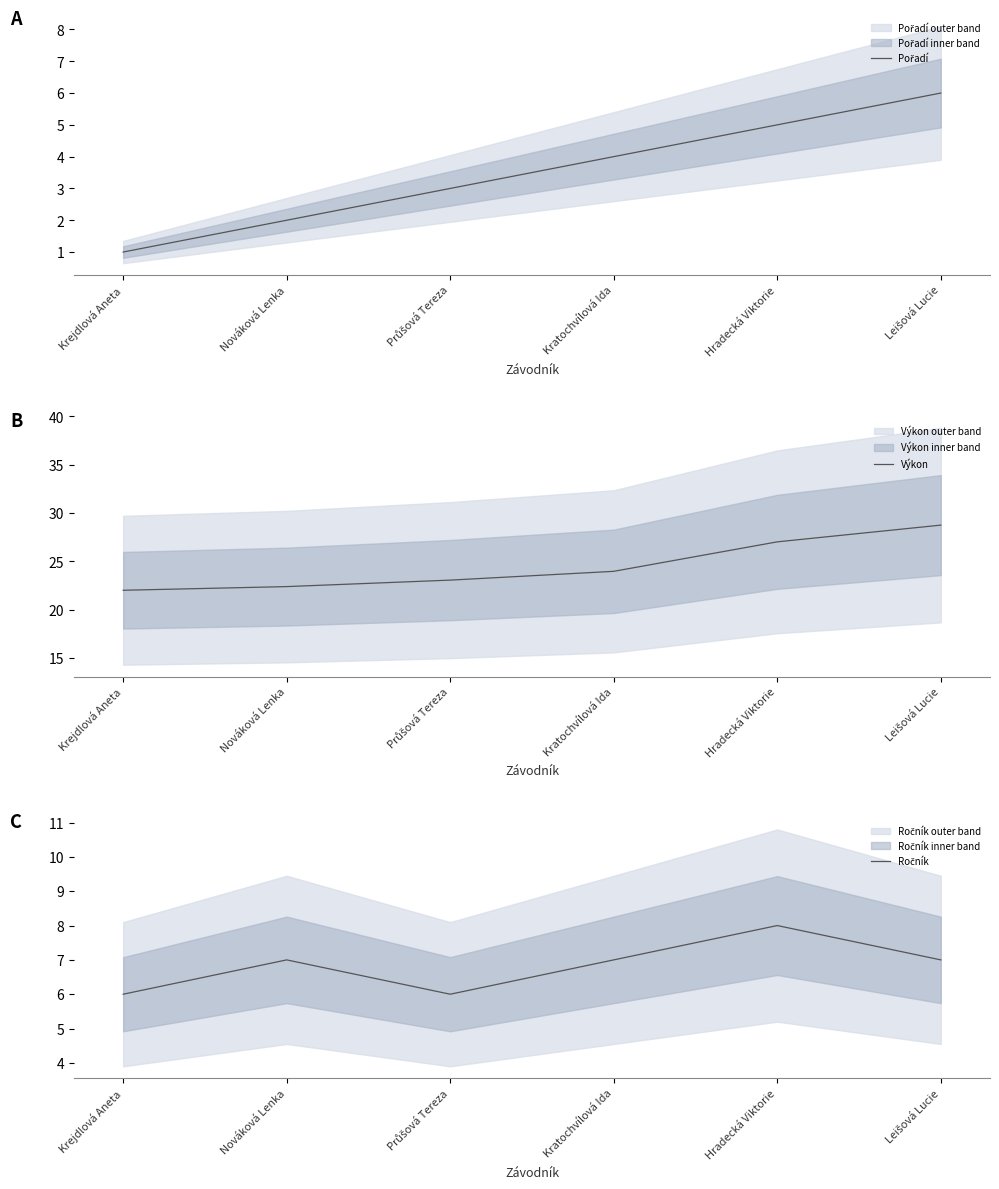

How many categories are shown in the chart?

6